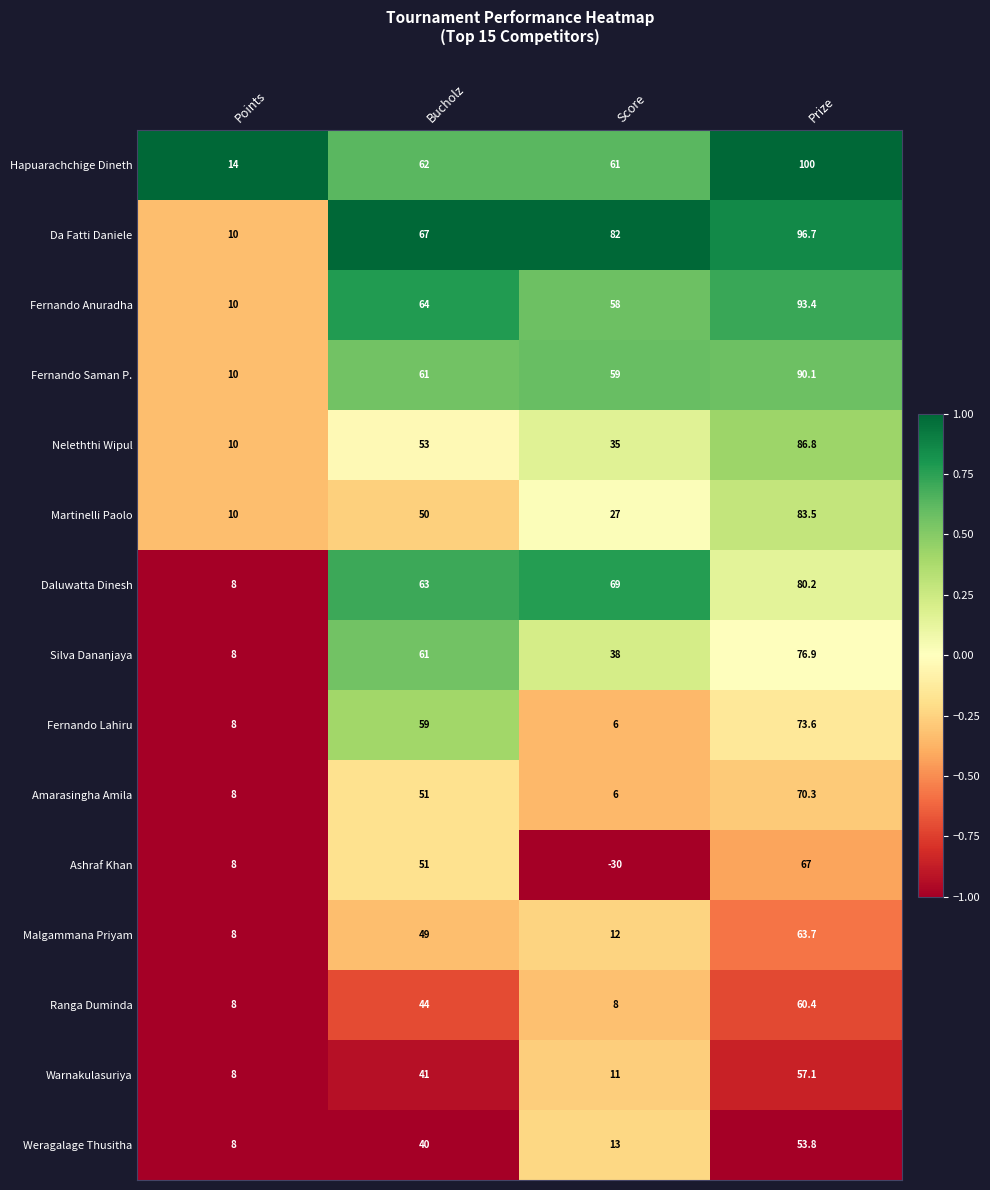

Which series changed the most between Points and Score?

Da Fatti Daniele